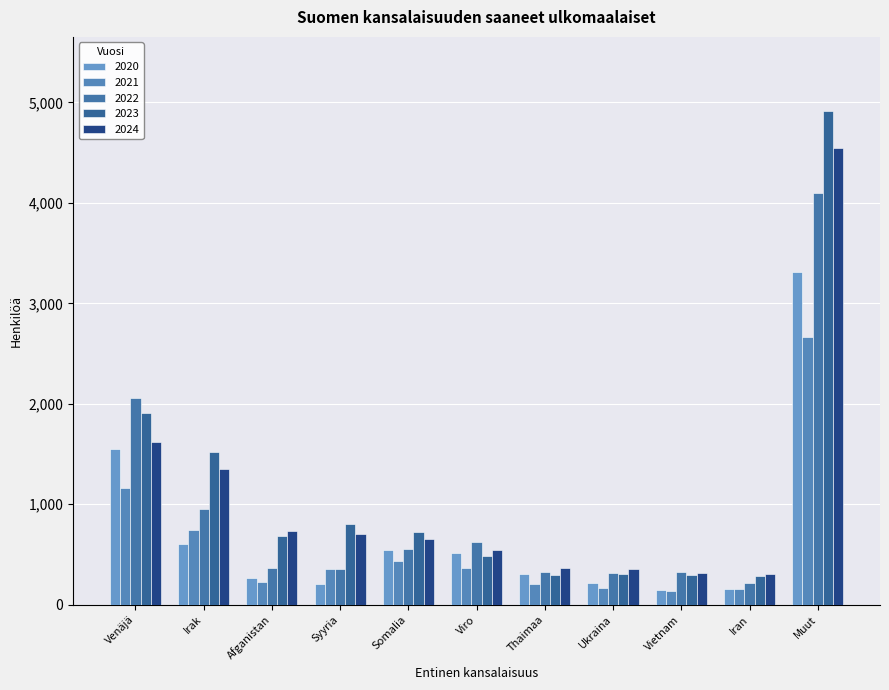

At which label does 2023 first exceed 681?

Venäjä